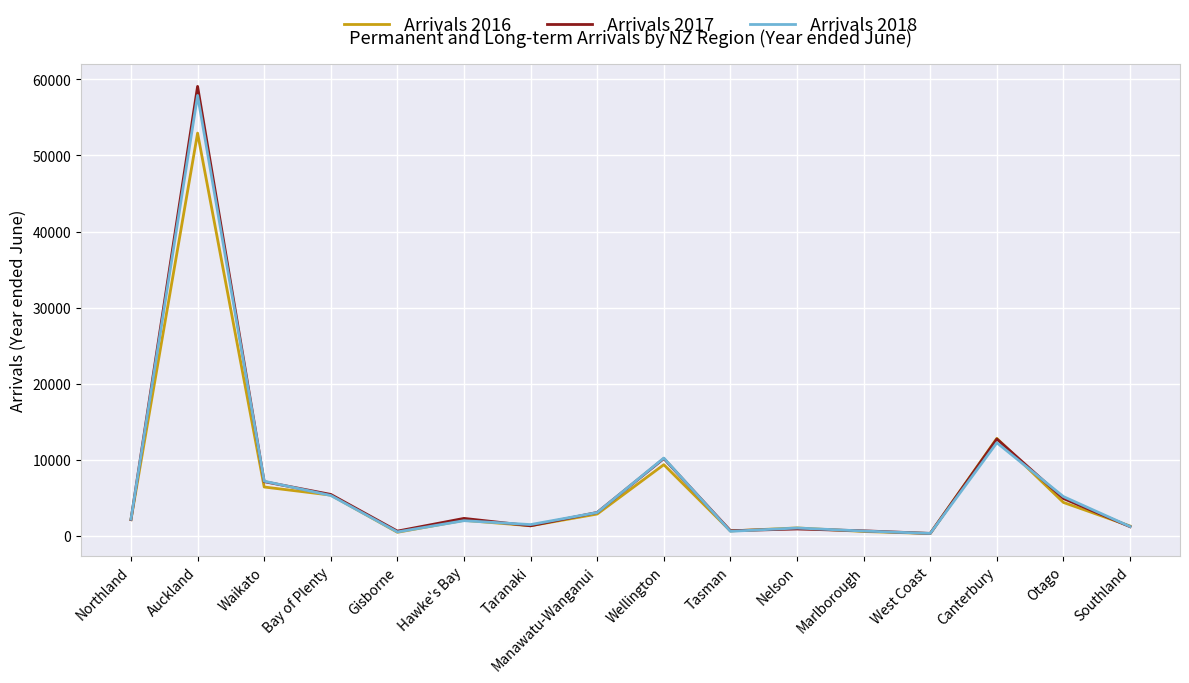

Which category has the highest value across all series?

Auckland